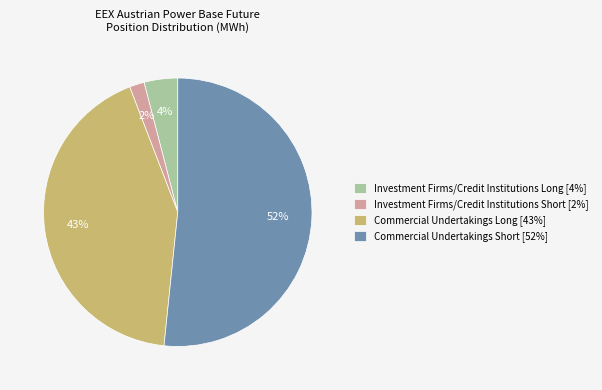

What is the ratio of the value at Commercial Undertakings Short [52%] to the value at Commercial Undertakings Long [43%]?

1.2